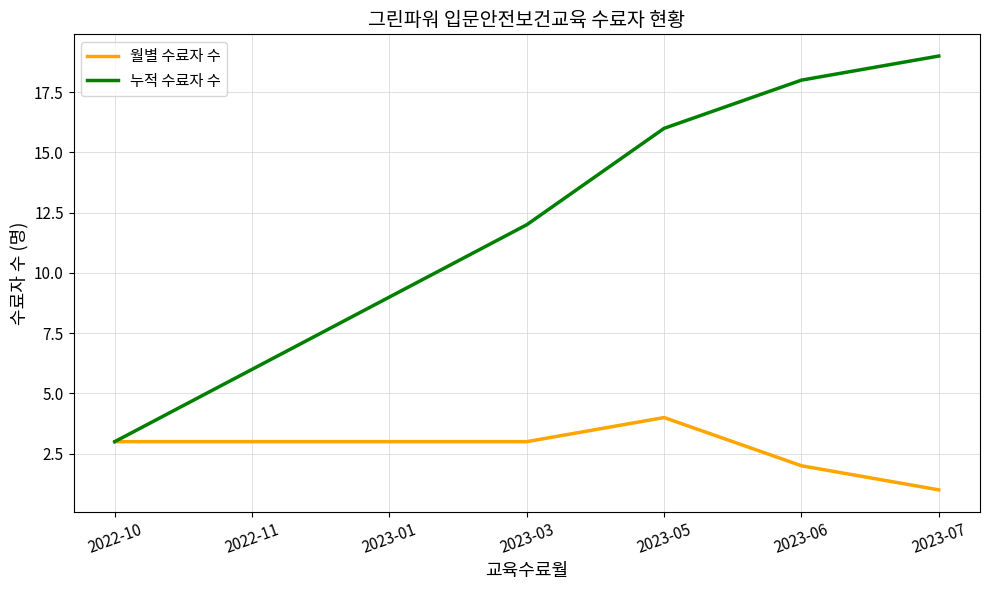

What is the greatest value displayed?

19